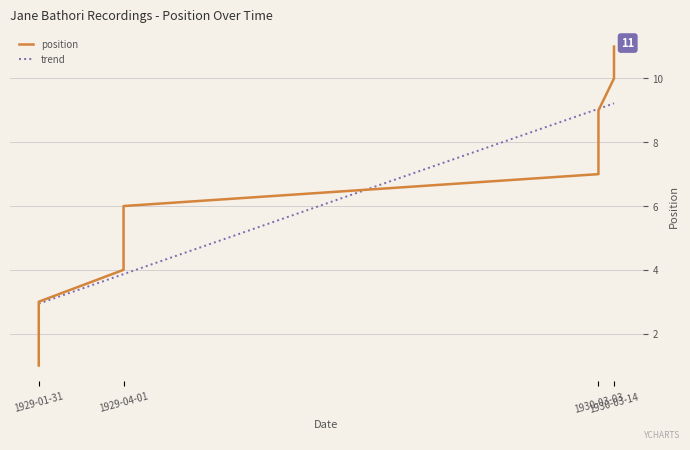

Which category has the highest value across all series?

1930-03-14